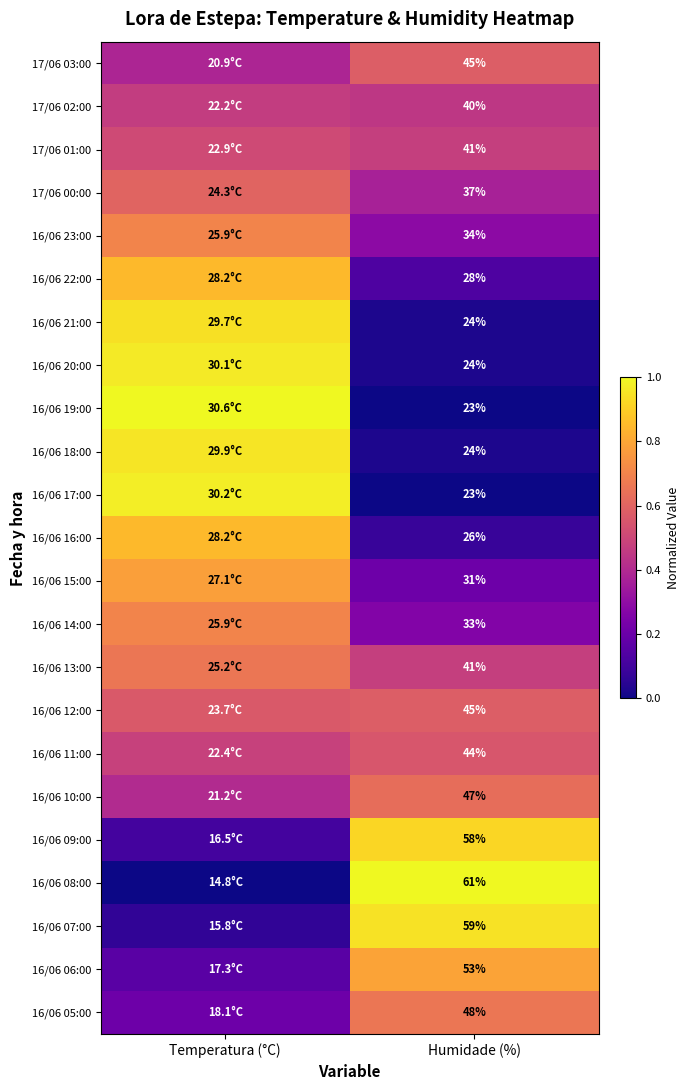

Rank the series at Humidade (%) from highest to lowest value.

16/06 08:00, 16/06 07:00, 16/06 09:00, 16/06 06:00, 16/06 05:00, 16/06 10:00, 17/06 03:00, 16/06 12:00, 16/06 11:00, 17/06 01:00, 16/06 13:00, 17/06 02:00, 17/06 00:00, 16/06 23:00, 16/06 14:00, 16/06 15:00, 16/06 22:00, 16/06 16:00, 16/06 21:00, 16/06 20:00, 16/06 18:00, 16/06 19:00, 16/06 17:00